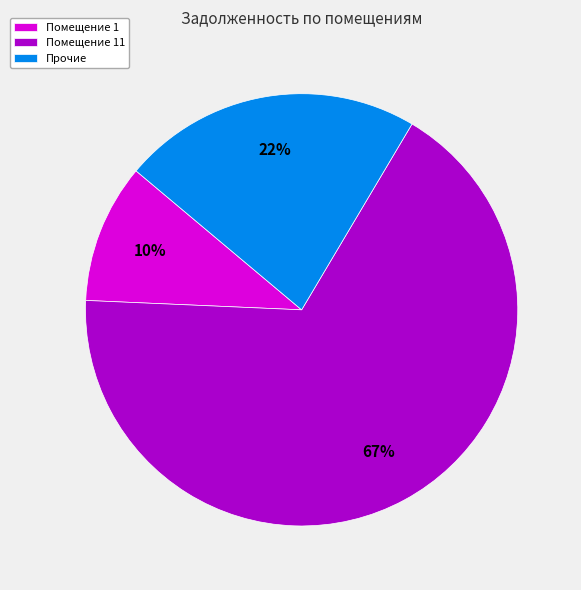

Approximately how many times larger is the value at Помещение 1 compared to Прочие?

0.5